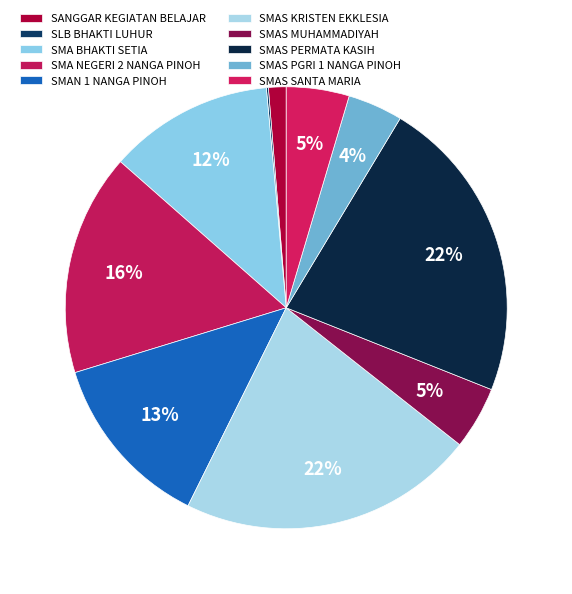

Count the number of slices in the pie.

10